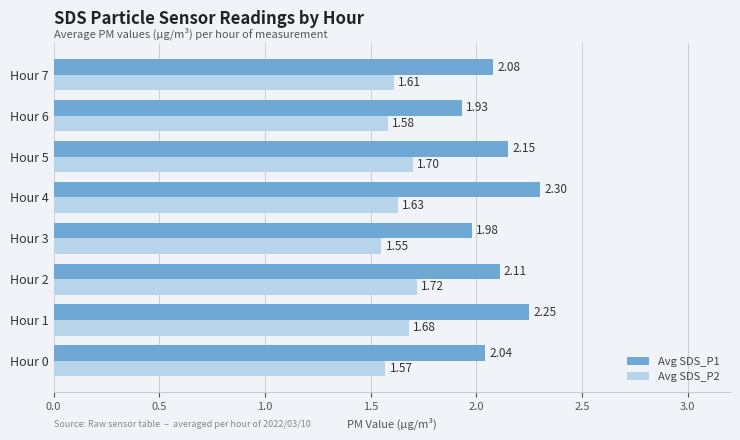

What is the sum of all Avg SDS_P1 values?

16.8